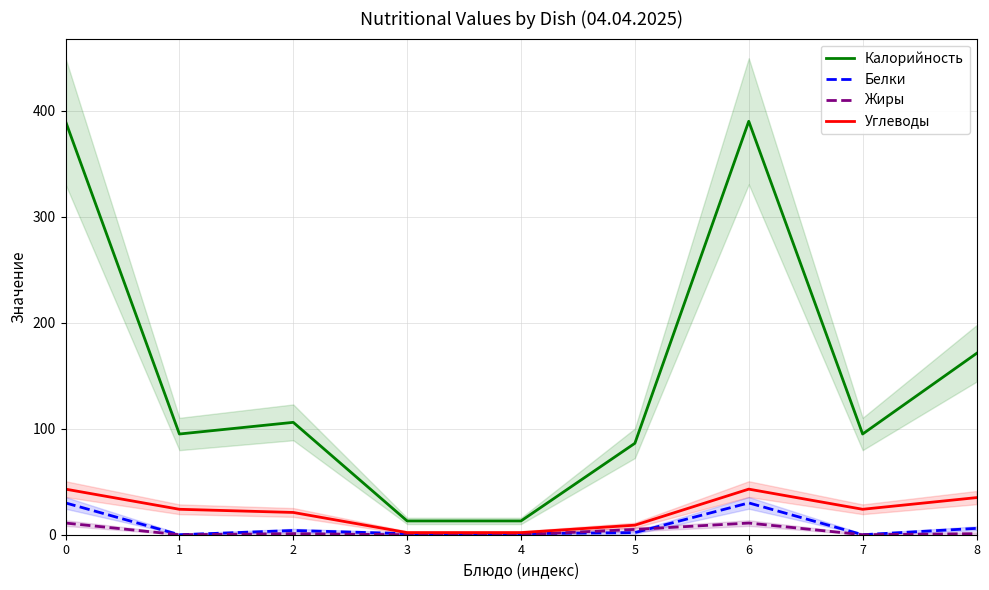

Which series has the largest range (max minus min)?

Калорийность